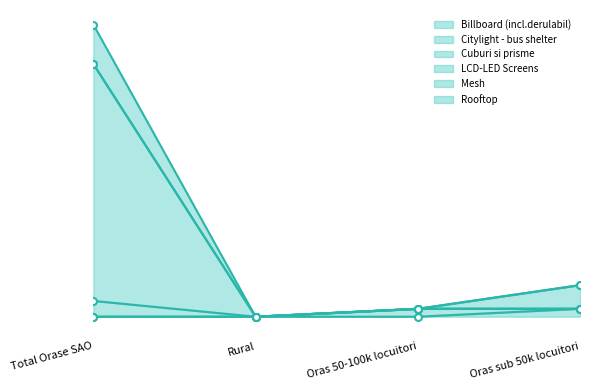

True or false: Rooftop has a value of 32 at Total Orase SAO.

True